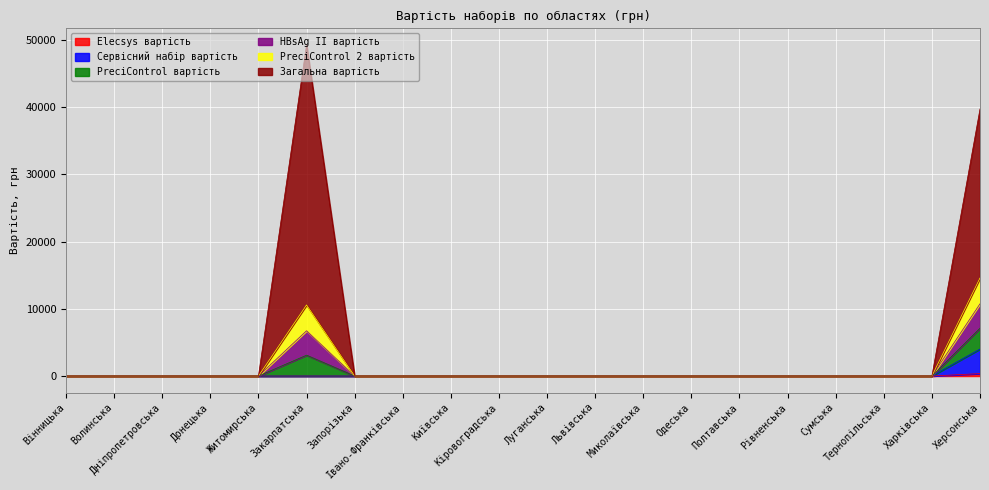

Which has a higher value, Закарпатська or Одеська?

Закарпатська